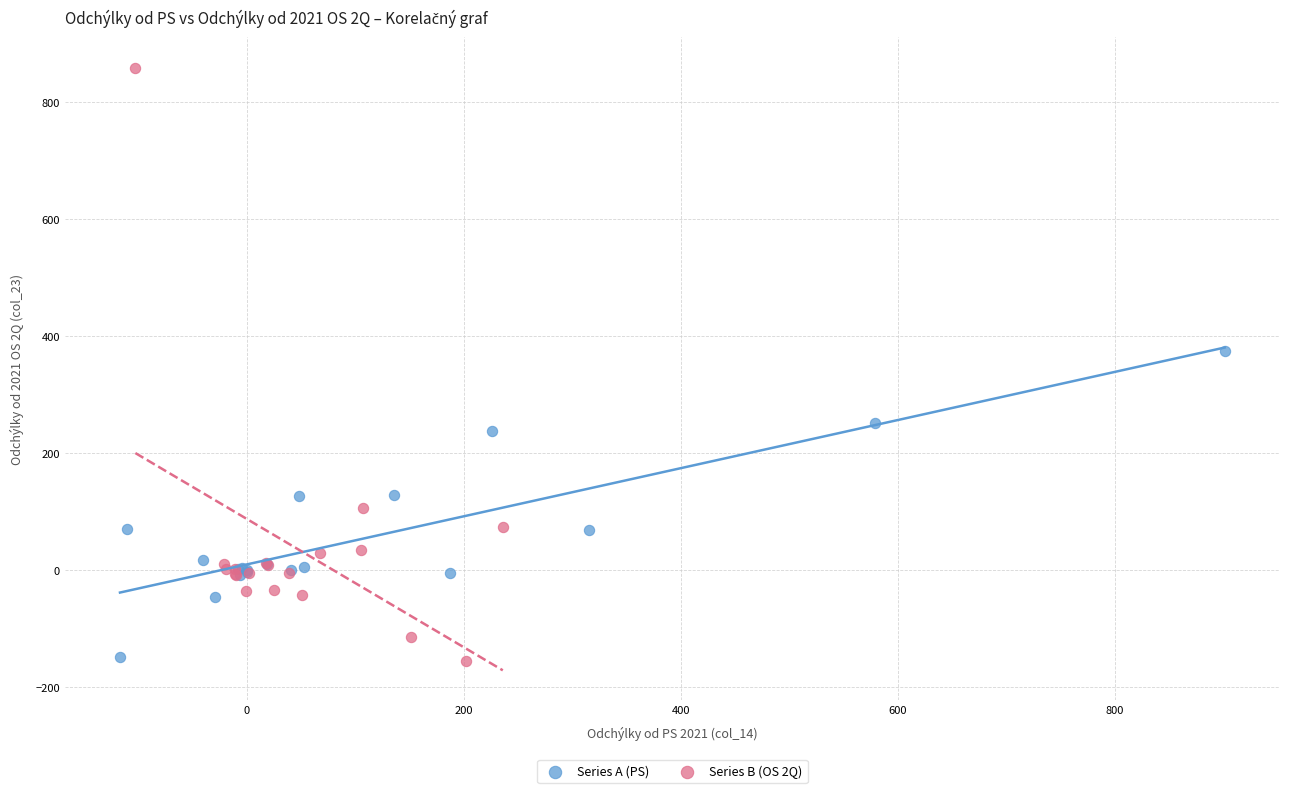

Which series has the largest Y range (max minus min)?

Series B (OS 2Q)